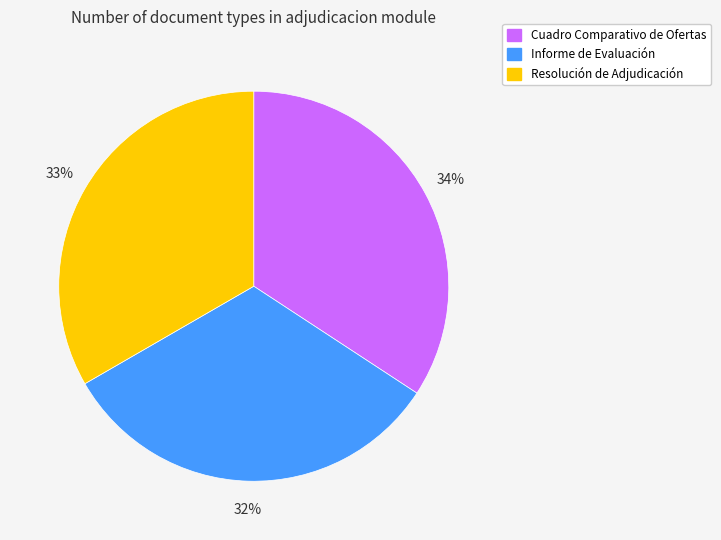

Rank the categories by value from highest to lowest.

Cuadro Comparativo de Ofertas, Resolución de Adjudicación, Informe de Evaluación